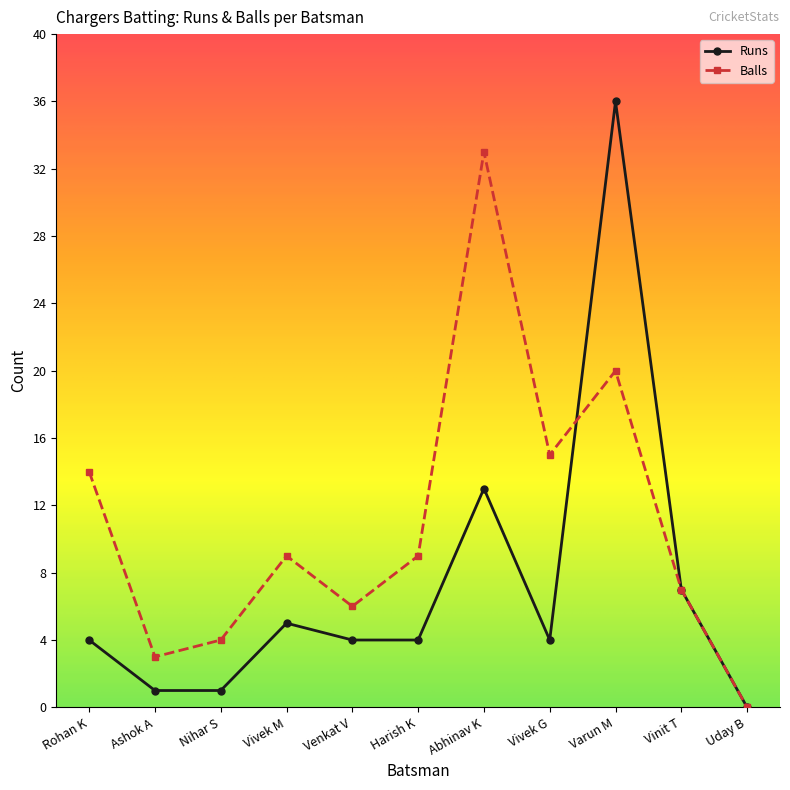

What value does the Runs series have at Venkat V?

4